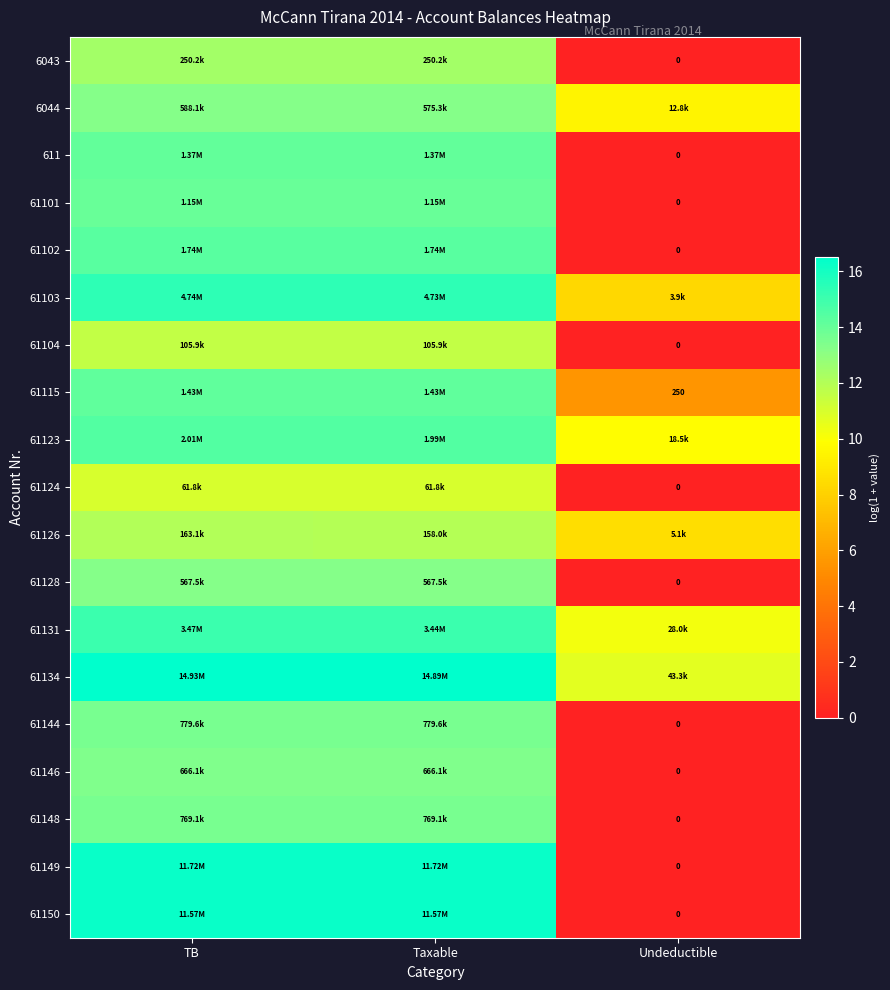

Which category has the highest value in the 61149 series?

TB